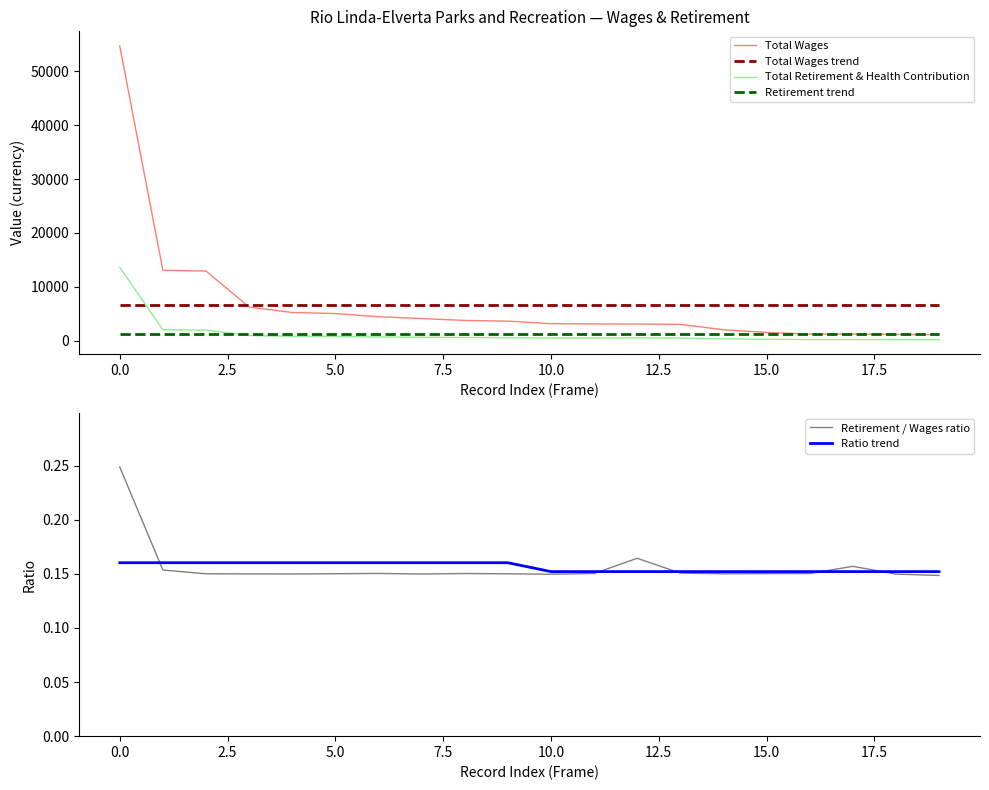

Count the Retirement / Wages ratio values in the range 0 to 1.

20